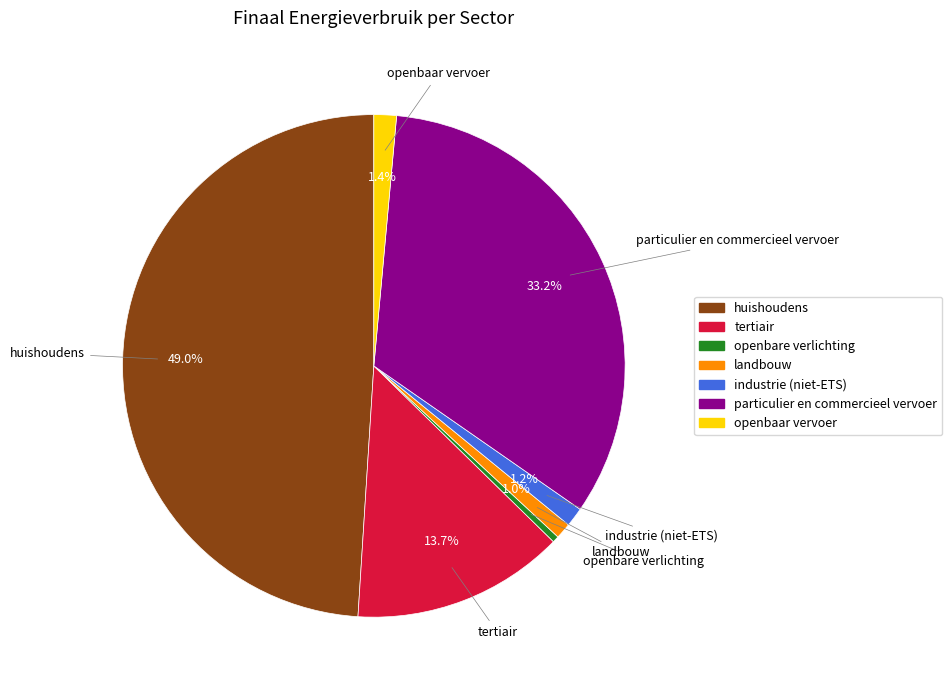

To the nearest percent, what portion does particulier en commercieel vervoer represent?

33%